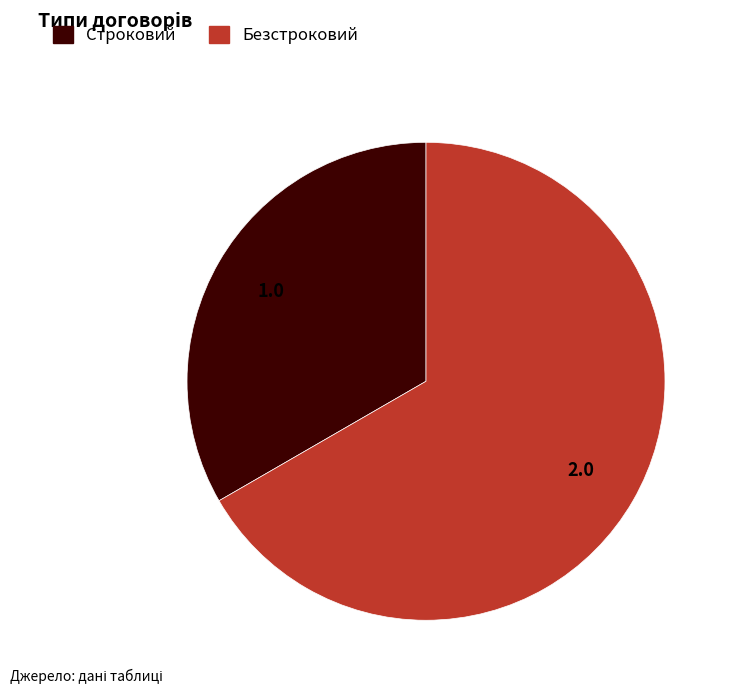

Approximately how many times larger is the value at Строковий compared to Безстроковий?

0.5